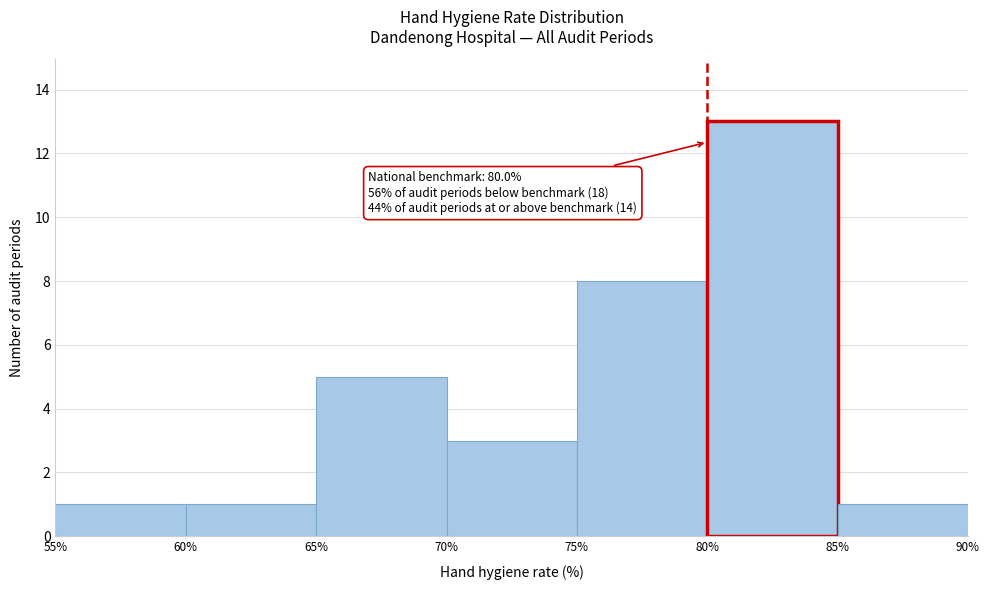

Which range on the x-axis has the tallest bar?

80% to 85%